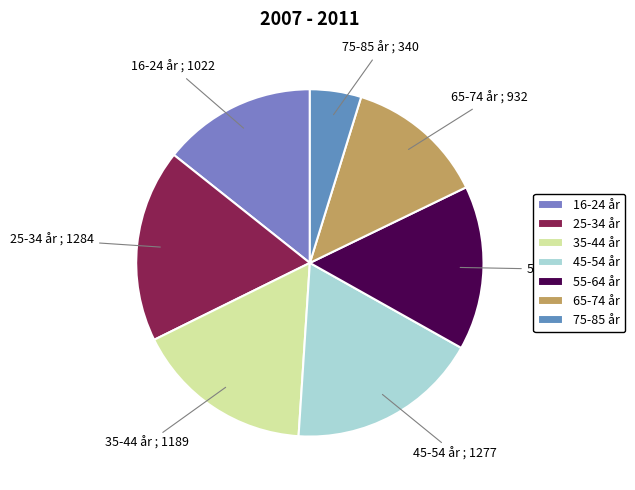

Is it true that 45-54 år is 18% of the pie?

True